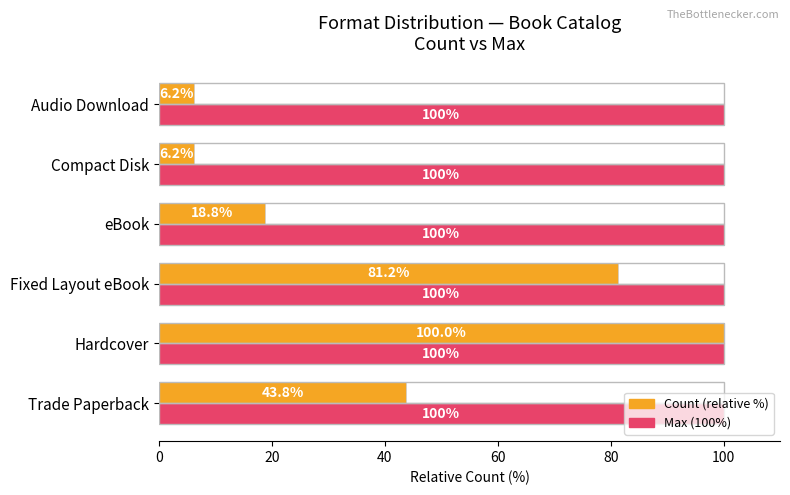

What is the greatest value displayed?

100.0